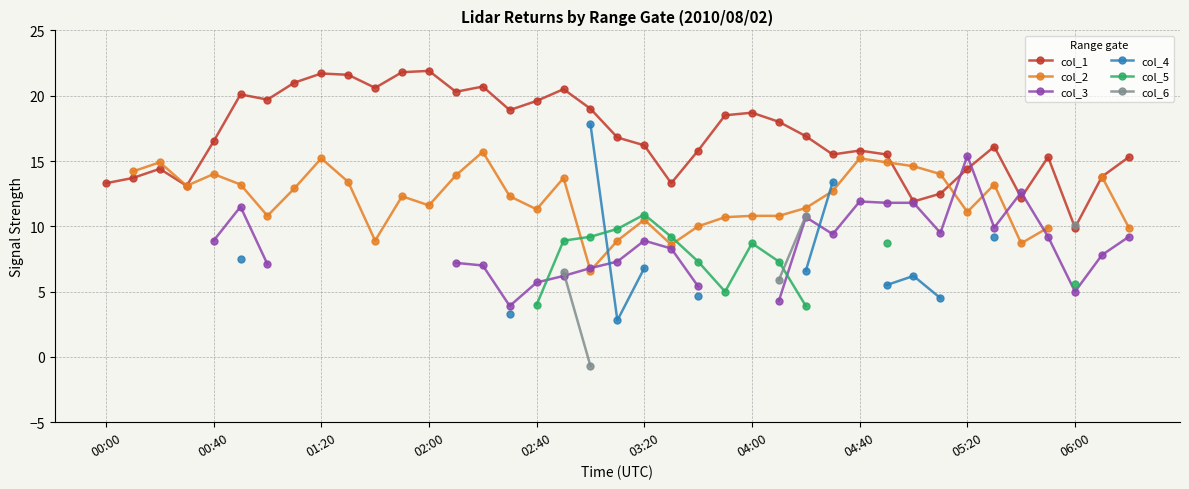

Does the chart have visible grid lines?

Yes